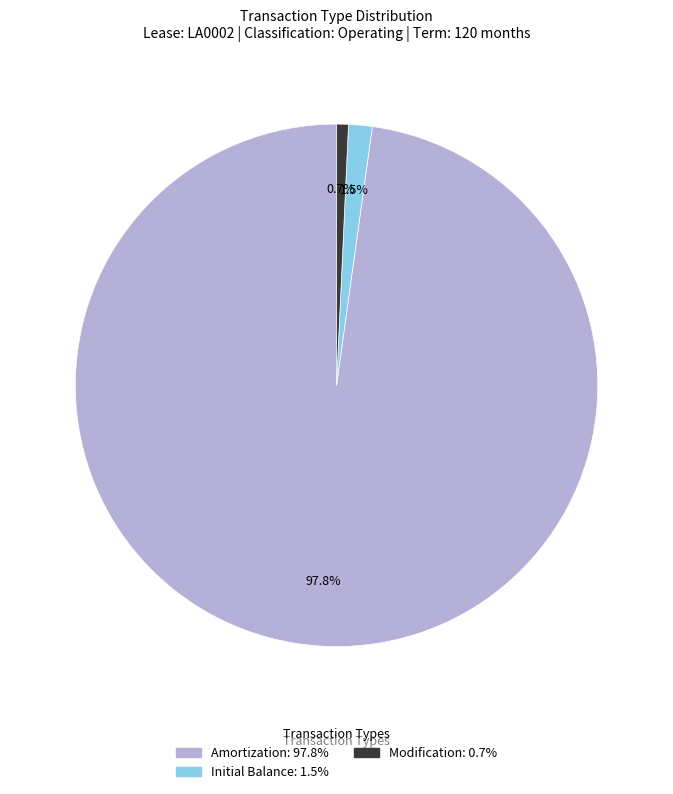

How many slices are in this pie chart?

3